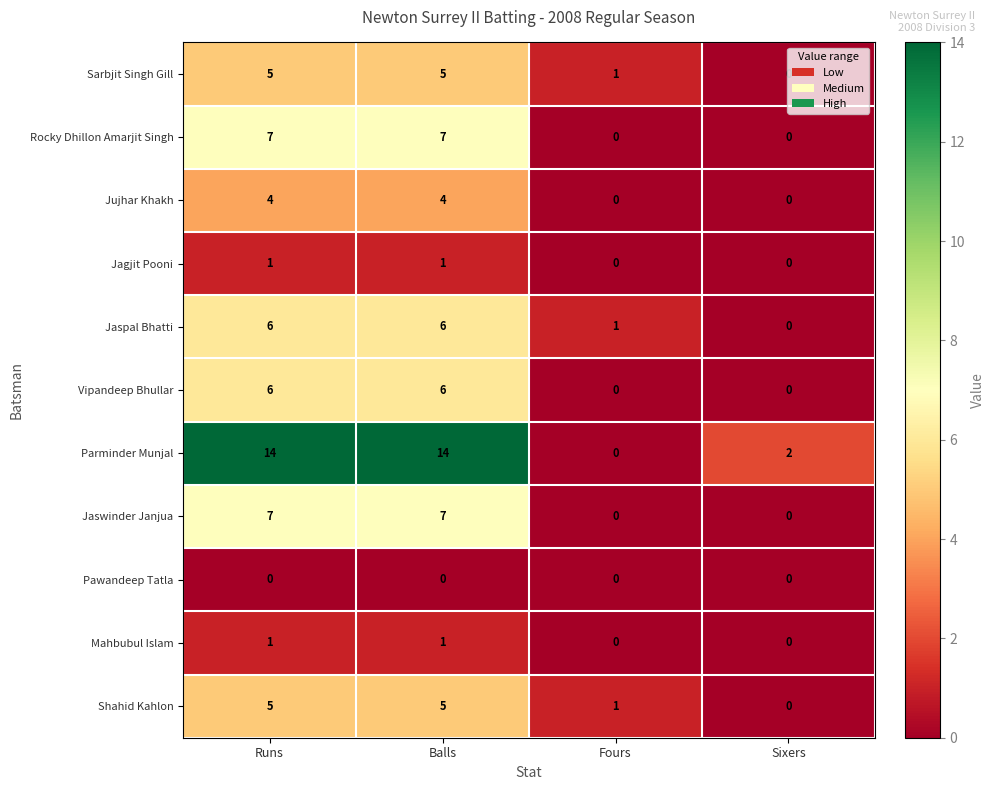

The value of Vipandeep Bhullar at Fours is 4. True or false?

False